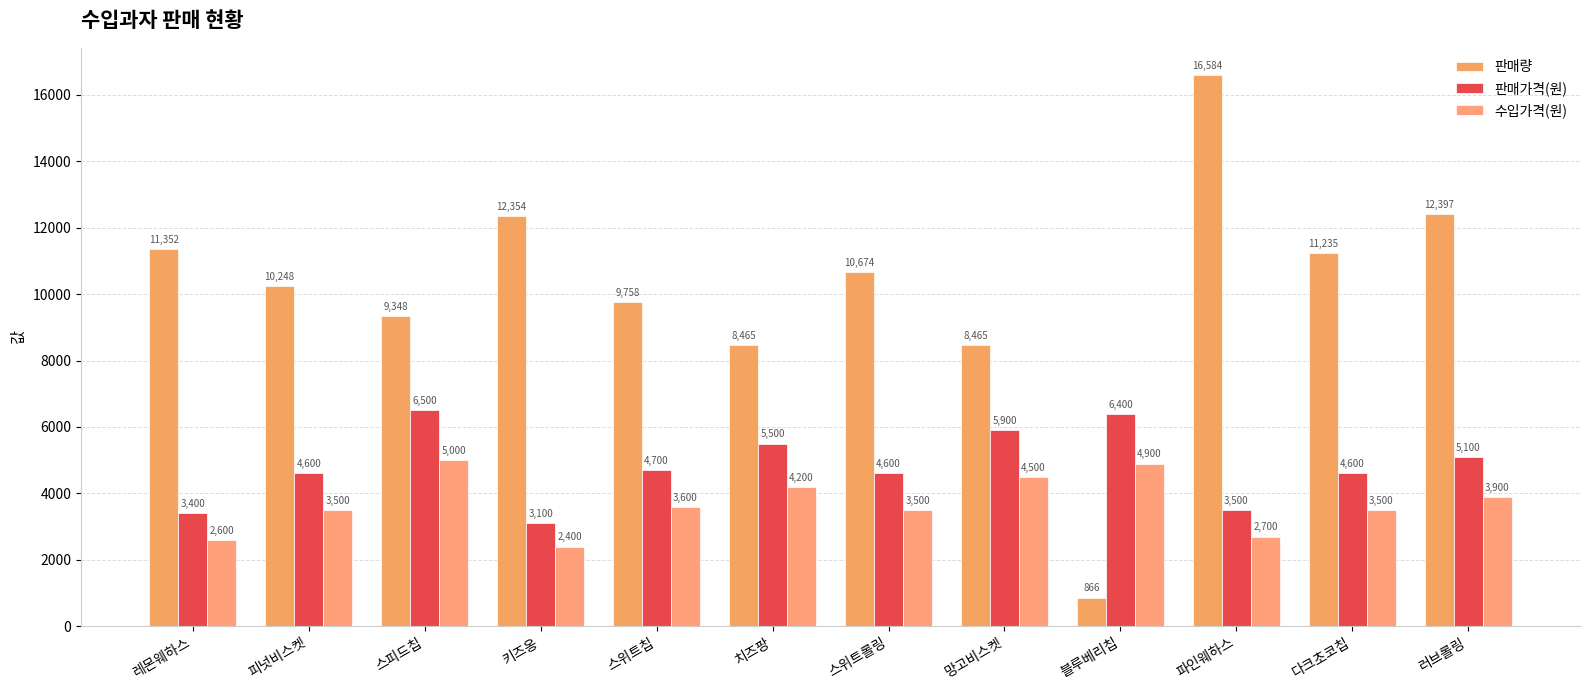

How many values in the 수입가격(원) series are below 3600?

6